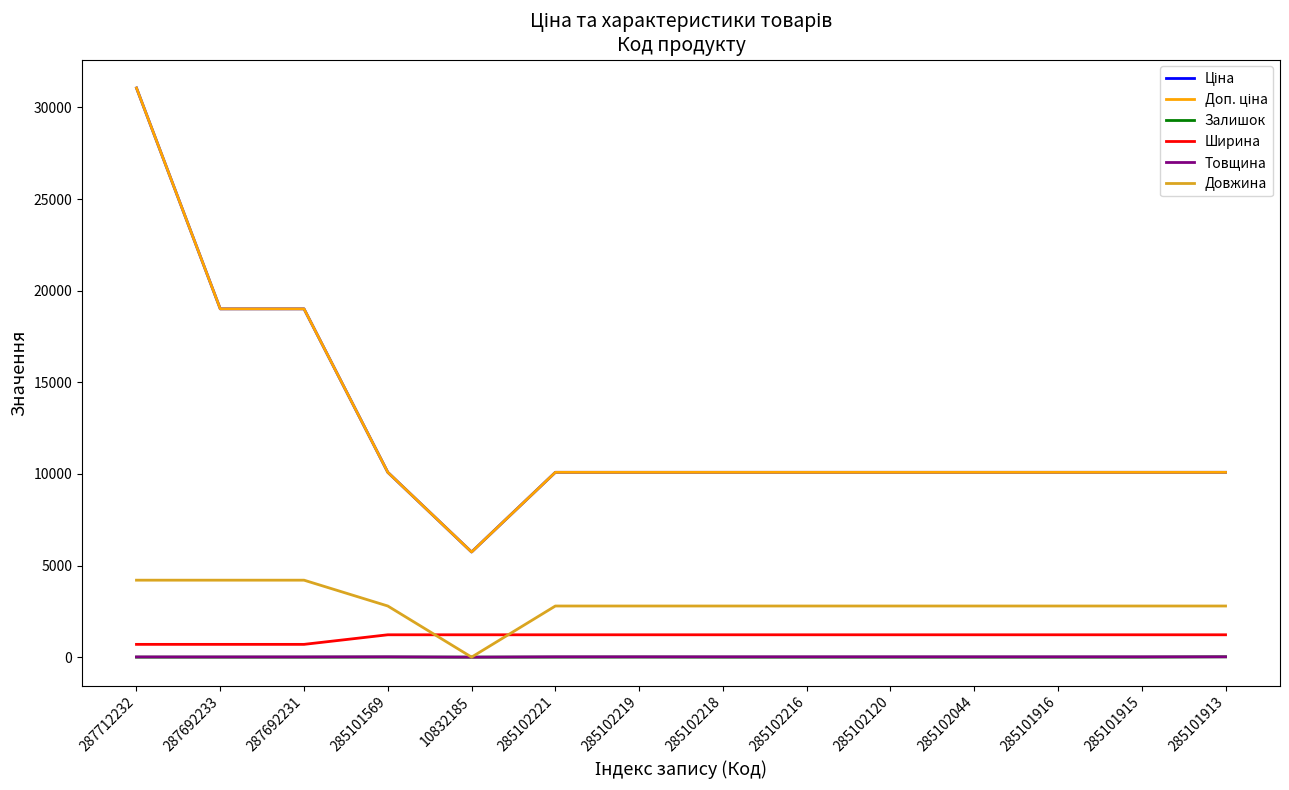

What position from the right is 287692231?

12